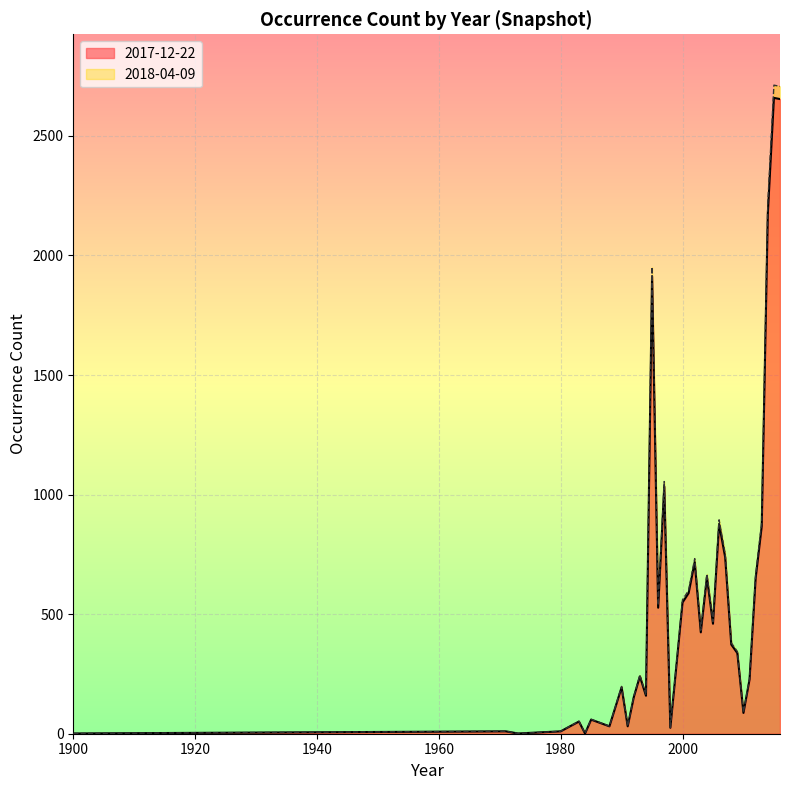

Which series has the widest spread of values?

2018-04-09